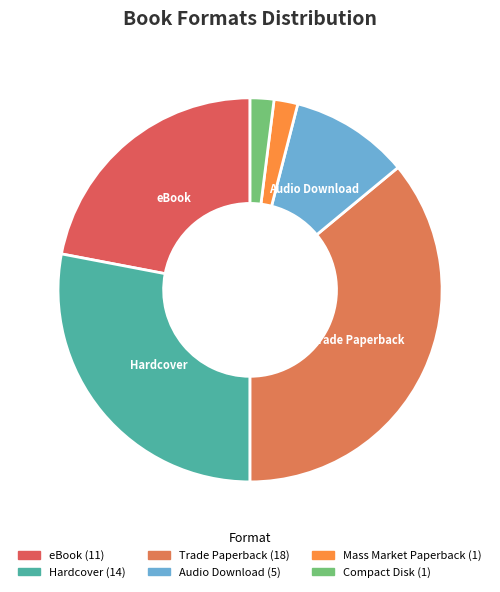

To the nearest percent, what is the difference between the largest and smallest slice percentages?

34%